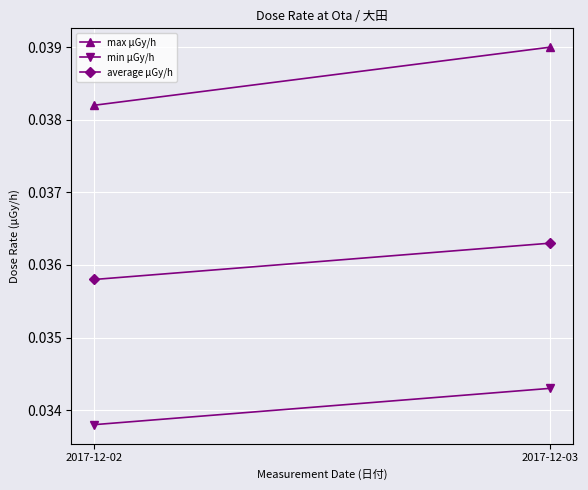

Which label corresponds to the smallest value in the chart?

2017-12-02